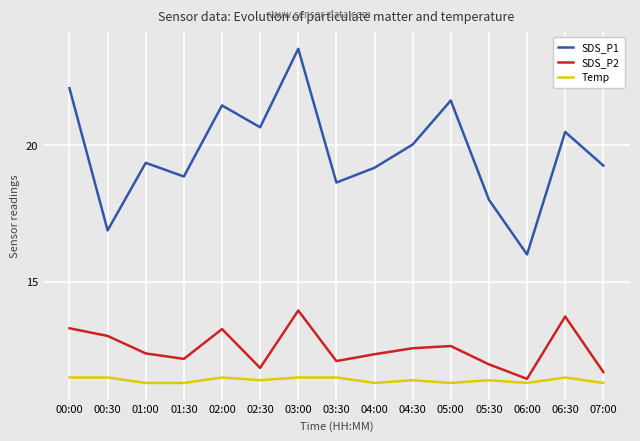

Where does the SDS_P1 series first go above 19?

00:00